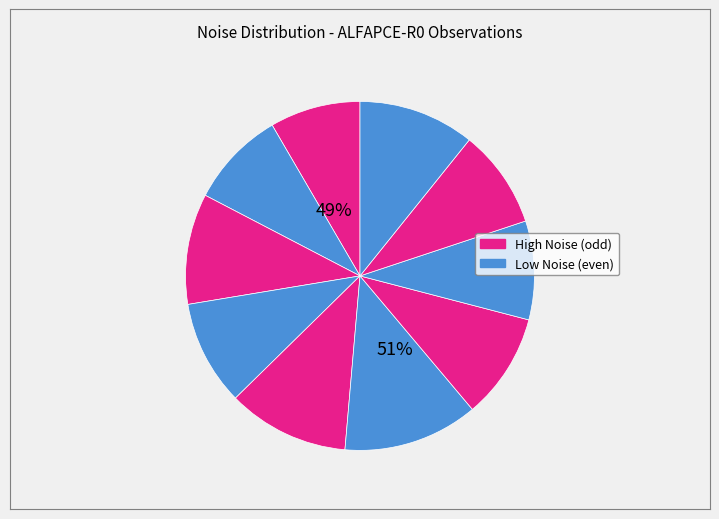

Do 20180306172748402 and 20180306180722546 together represent more than half of the pie?

No